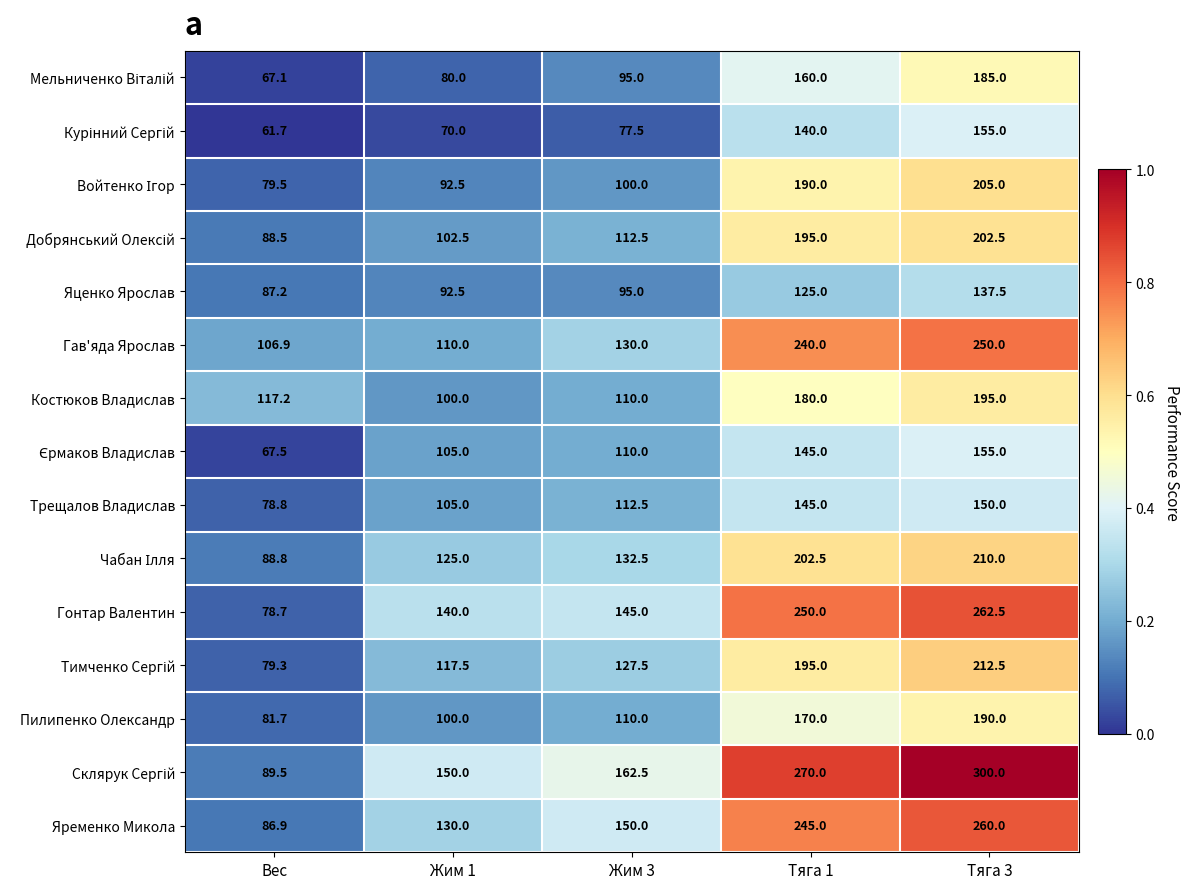

The Костюков Владислав series shows 119.9 at Тяга 3. True or false?

False